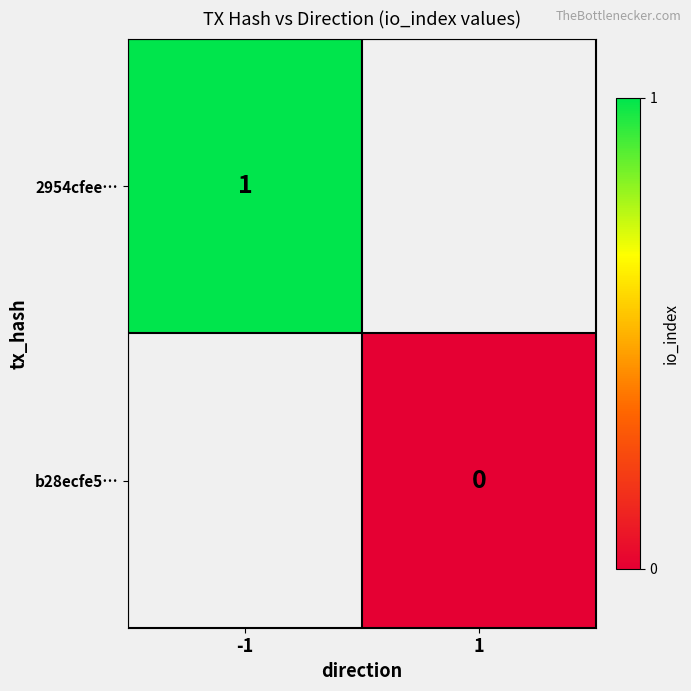

Is the value of b28ecfe5… at 1 greater than the value of 2954cfee… at -1?

No